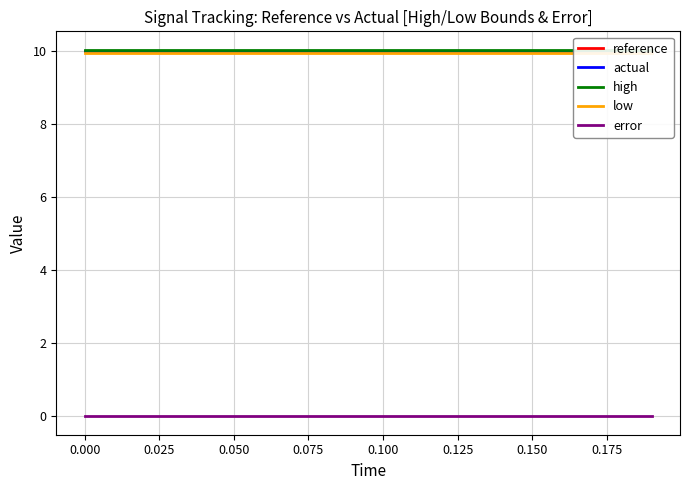

Reading left to right, extract all data points from this chart.

reference: 10.0	10.0	10.0	10.0	10.0	10.0	10.0	10.0	10.0	10.0	10.0	10.0	10.0	10.0	10.0	10.0	10.0	10.0	10.0	10.0
actual: 10.0	10.0	10.0	10.0	10.0	10.0	10.0	10.0	10.0	10.0	10.0	10.0	10.0	10.0	10.0	10.0	10.0	10.0	10.0	10.0
high: 10.0	10.0	10.0	10.0	10.0	10.0	10.0	10.0	10.0	10.0	10.0	10.0	10.0	10.0	10.0	10.0	10.0	10.0	10.0	10.0
low: 10.0	10.0	10.0	10.0	10.0	10.0	10.0	10.0	10.0	10.0	10.0	10.0	10.0	10.0	10.0	10.0	10.0	10.0	10.0	10.0
error: 0.0	0.0	0.0	0.0	0.0	0.0	0.0	0.0	0.0	0.0	0.0	0.0	0.0	0.0	0.0	0.0	0.0	0.0	0.0	0.0